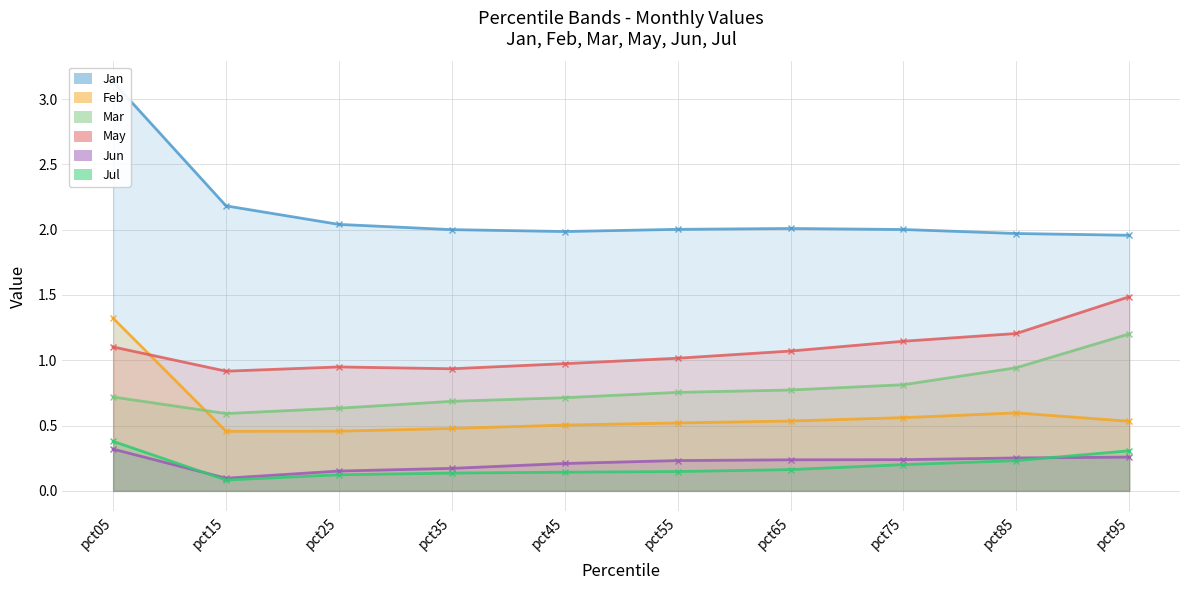

How many interior local valleys does the Jun series have?

1